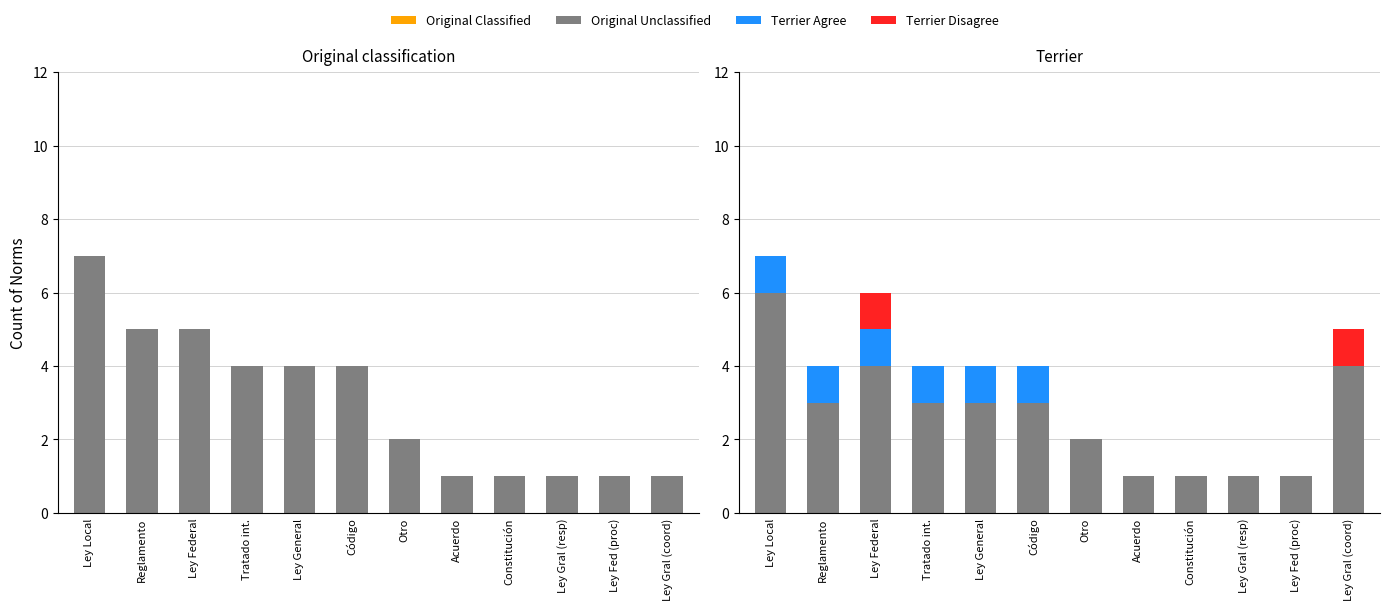

The Original Unclassified series shows 11 at Ley Local. True or false?

False